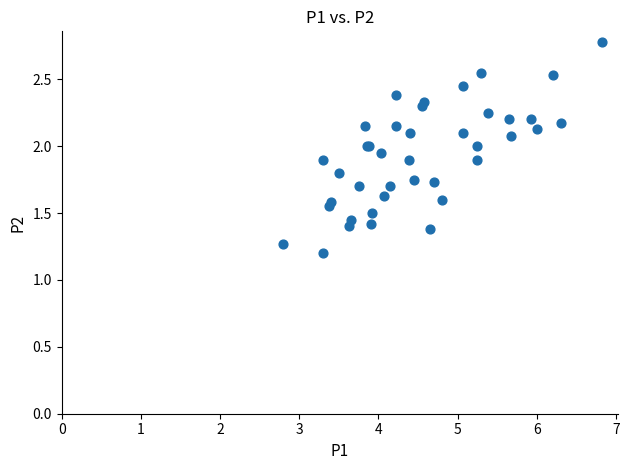

What Y value in the scatter plot is closest to 1?

1.2